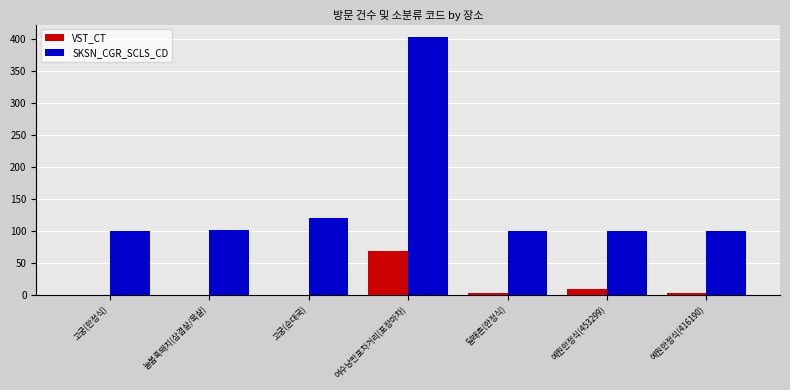

At which category is the sum across all series the highest?

여수낭만포차거리(포장마차)